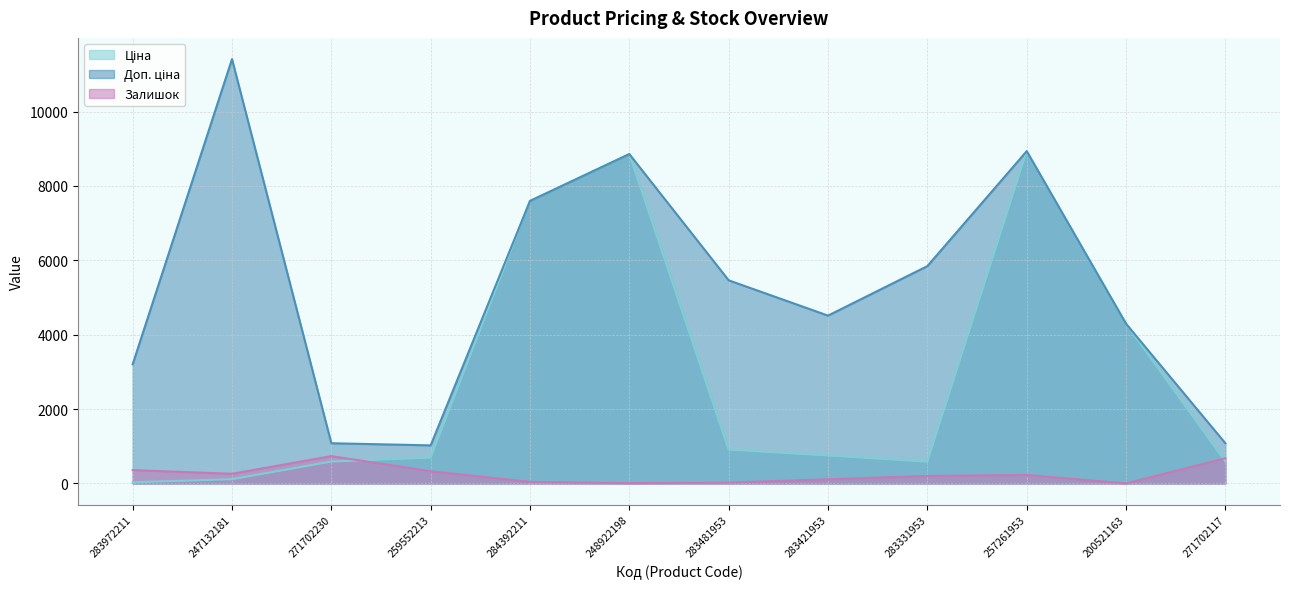

Between which two adjacent categories do Ціна and Доп. ціна first intersect?

200521163 and 271702117